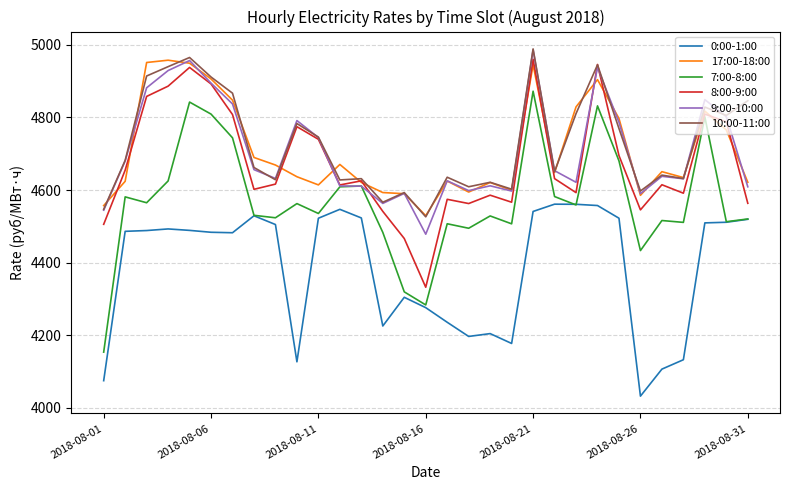

What is the highest value of the 10:00-11:00 series?

4988.9